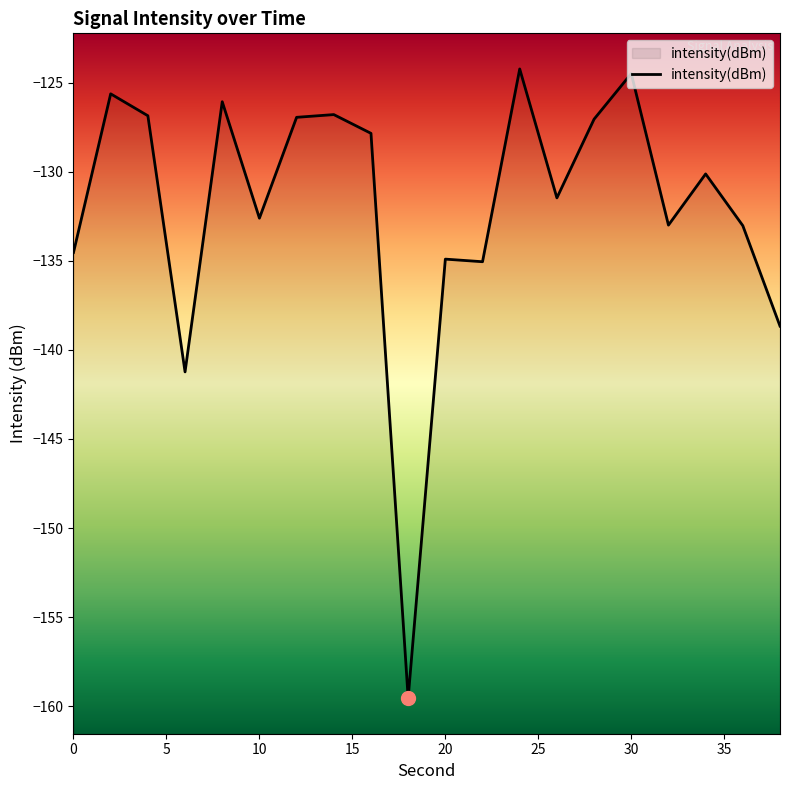

Rank the categories by value from highest to lowest.

24, 30, 2, 8, 14, 4, 12, 28, 16, 34, 26, 10, 32, 36, 0, 20, 22, 38, 6, 18